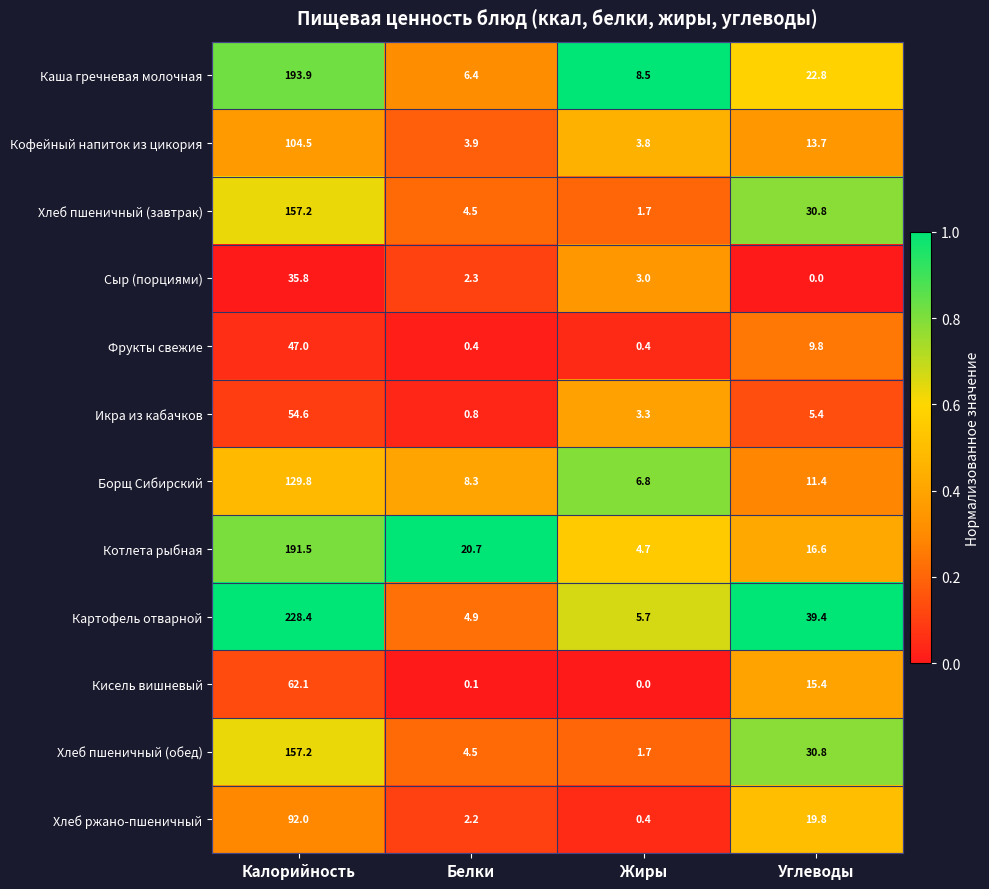

Where does the Кофейный напиток из цикория series first go above 13?

Калорийность